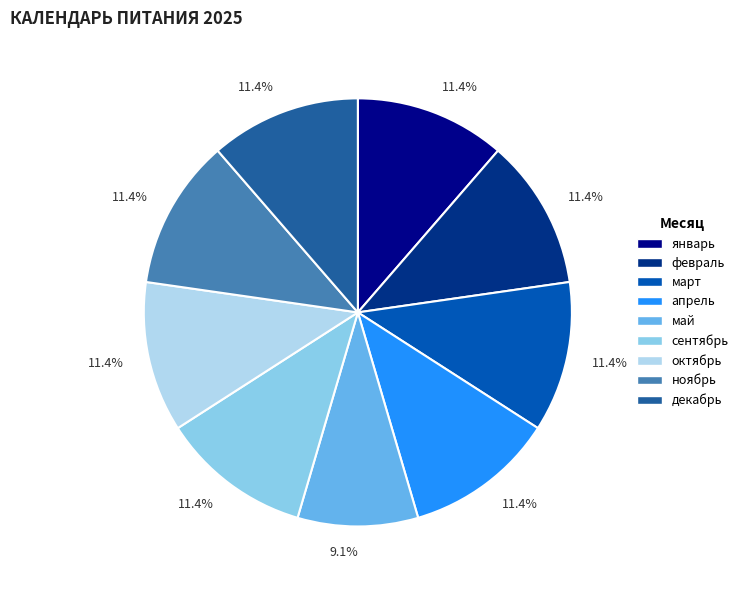

Is there any slice that represents more than half of the pie?

No